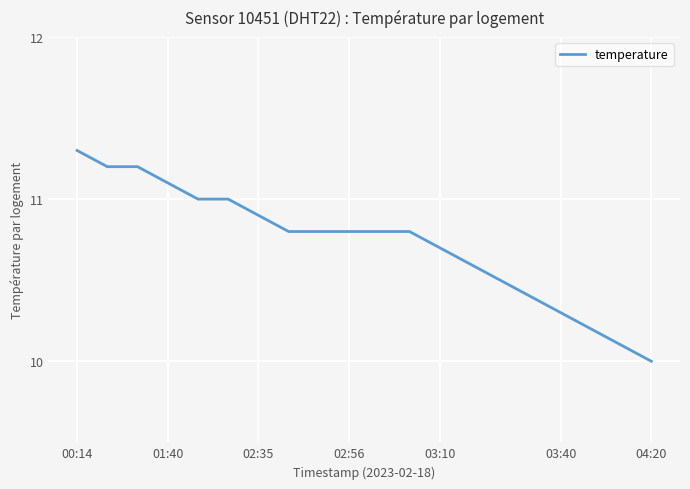

What is the difference between the maximum and minimum values?

1.3